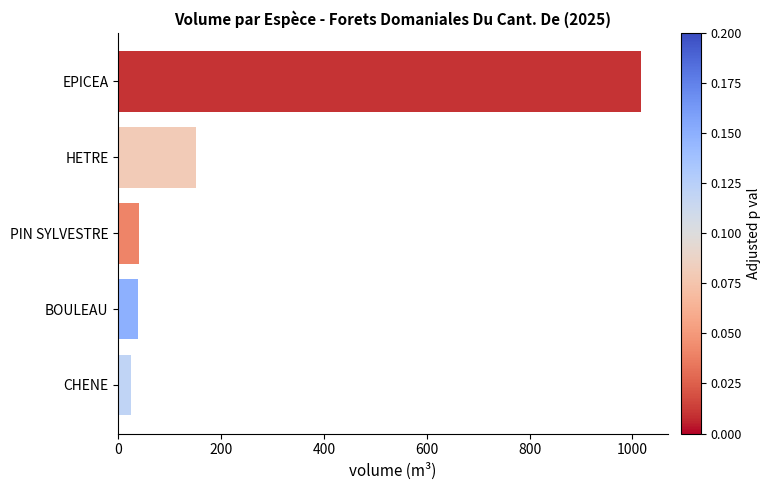

At which label is the value closest to 520?

HETRE